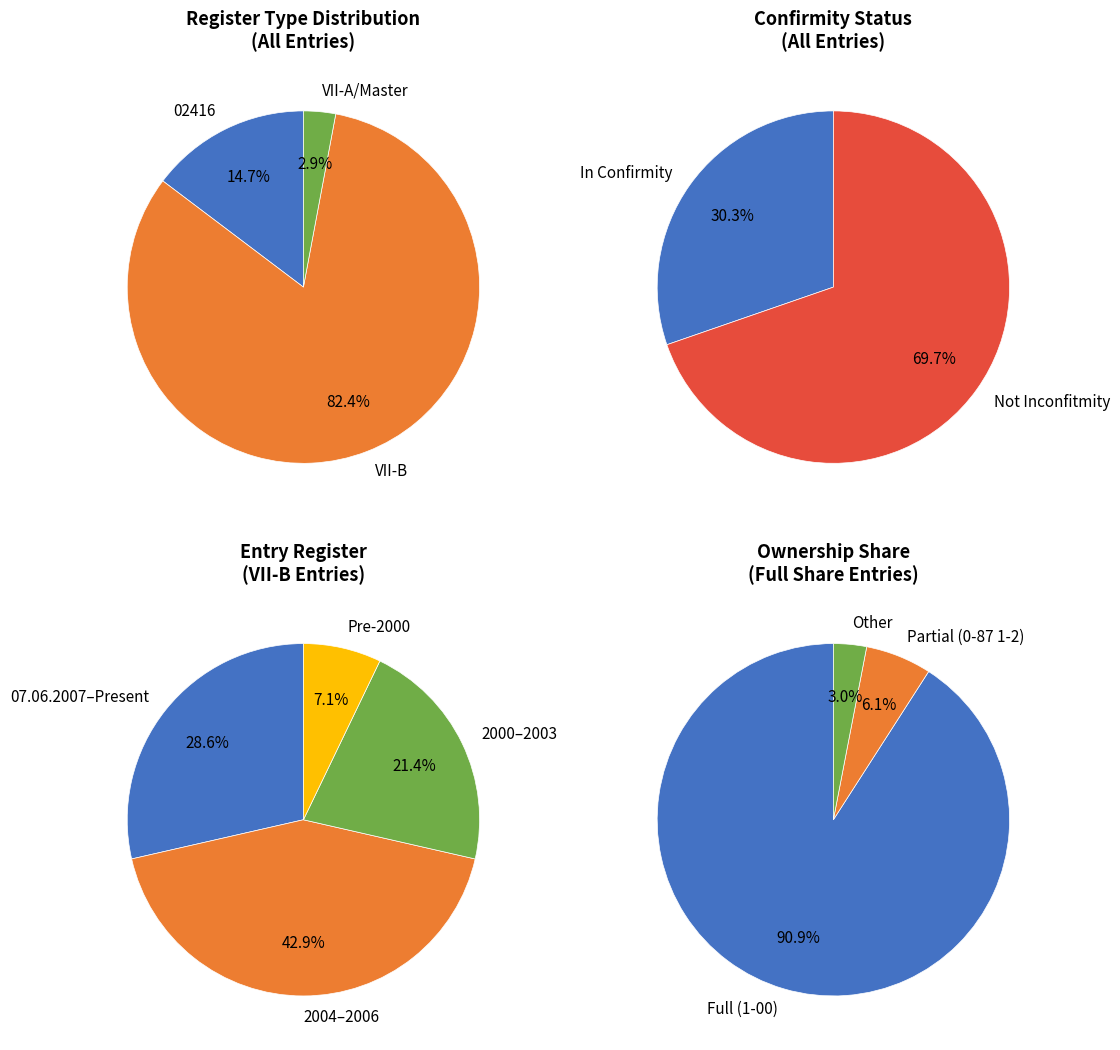

Is Not Inconfitmity the majority of the pie?

Yes